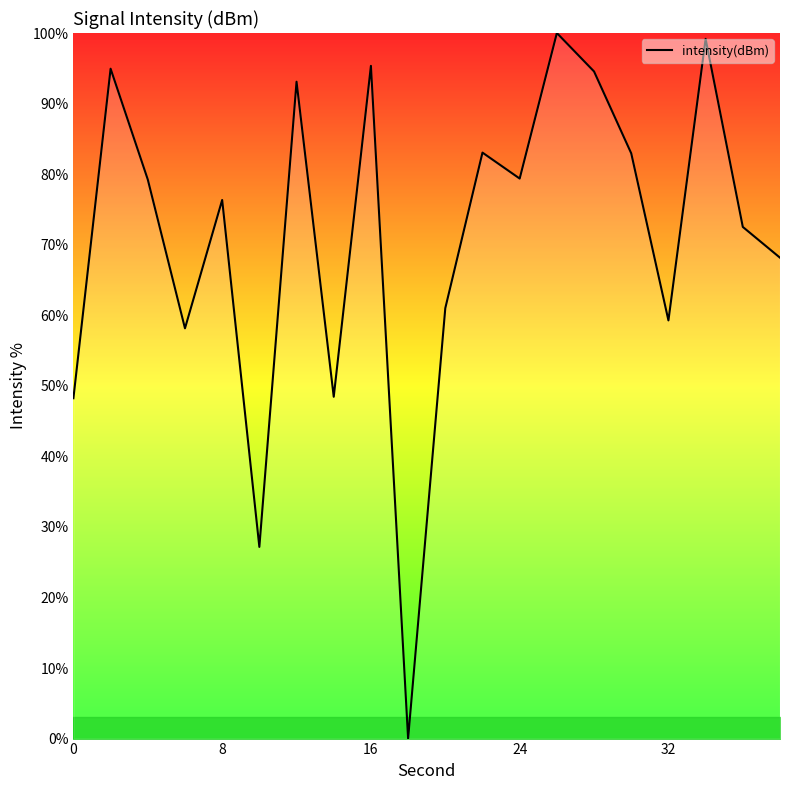

What is the maximum value shown in the chart?

100.0